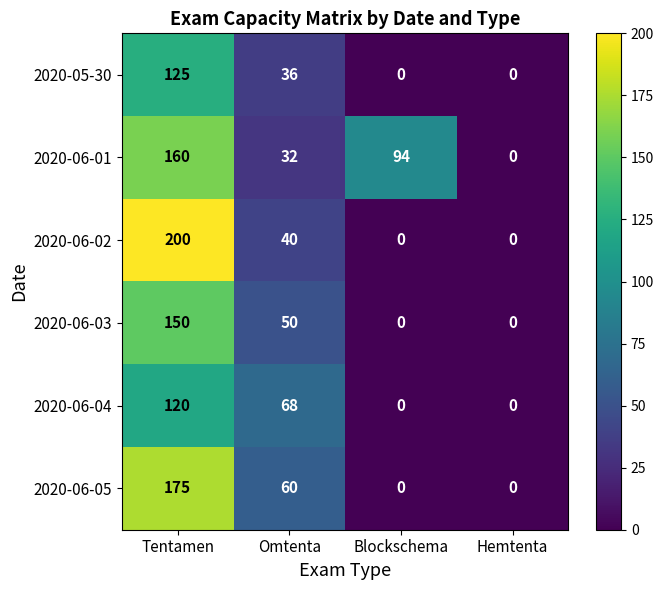

How many positive values does the 2020-06-01 series have?

3